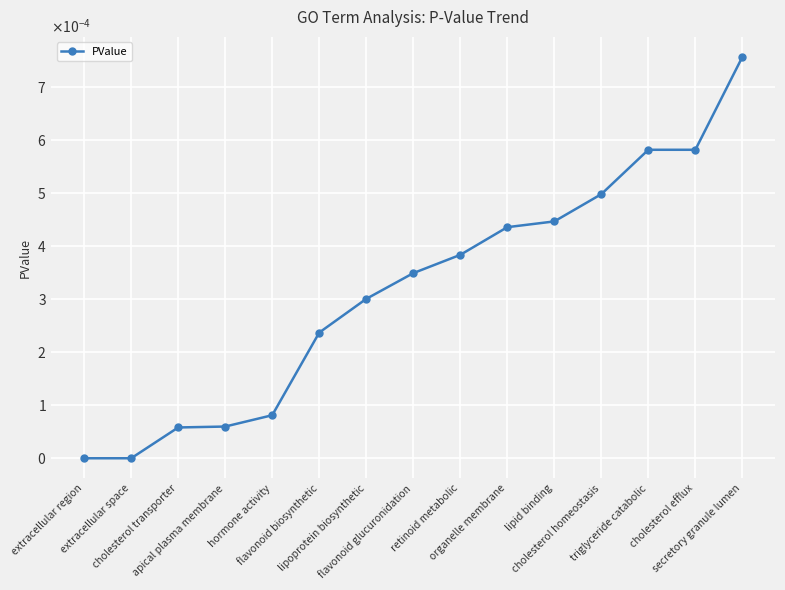

List the labels in order of value, smallest first.

extracellular region, extracellular space, cholesterol transporter, apical plasma membrane, hormone activity, flavonoid biosynthetic, lipoprotein biosynthetic, flavonoid glucuronidation, retinoid metabolic, organelle membrane, lipid binding, cholesterol homeostasis, triglyceride catabolic, cholesterol efflux, secretory granule lumen